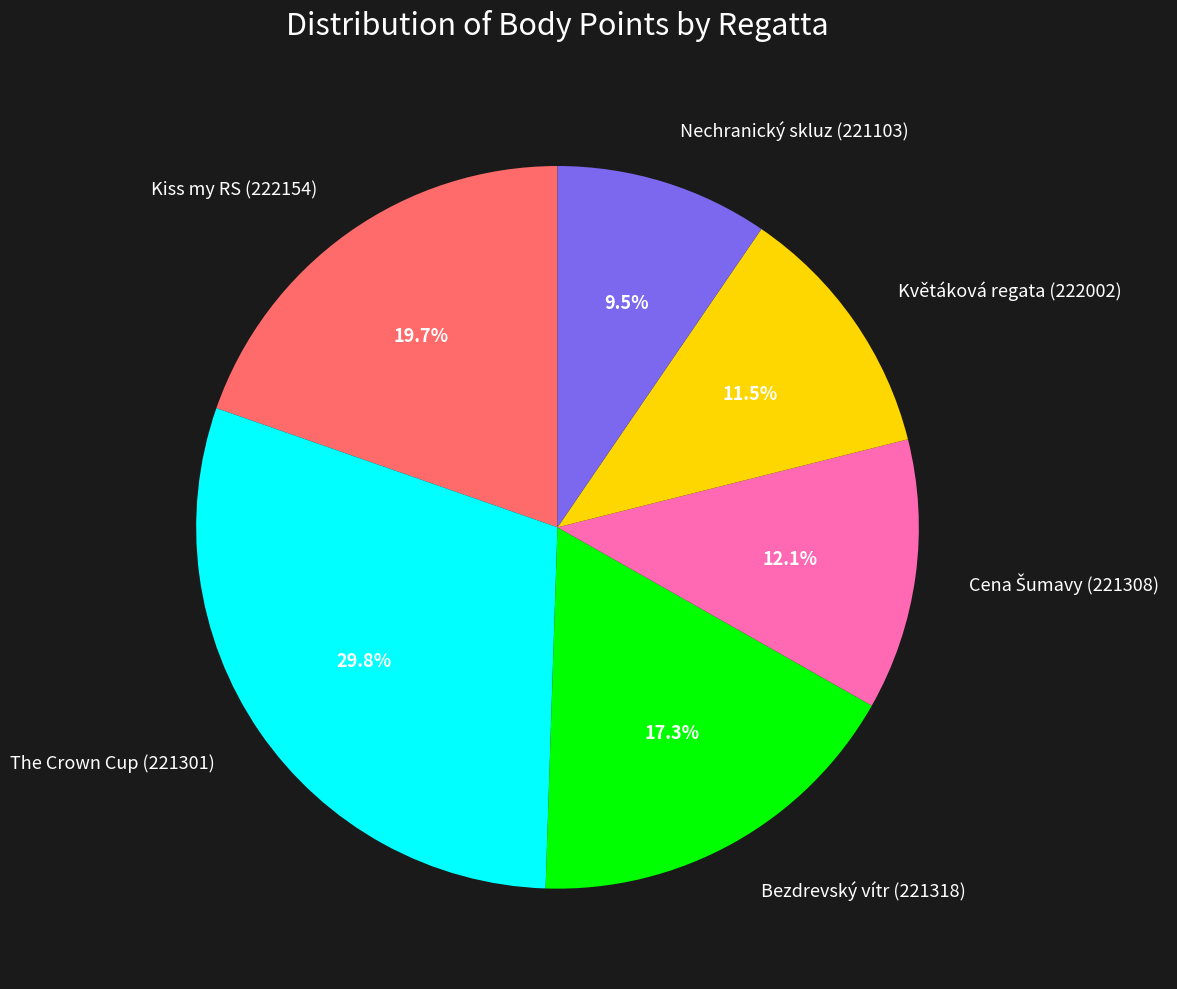

Is there a majority slice in this chart?

No